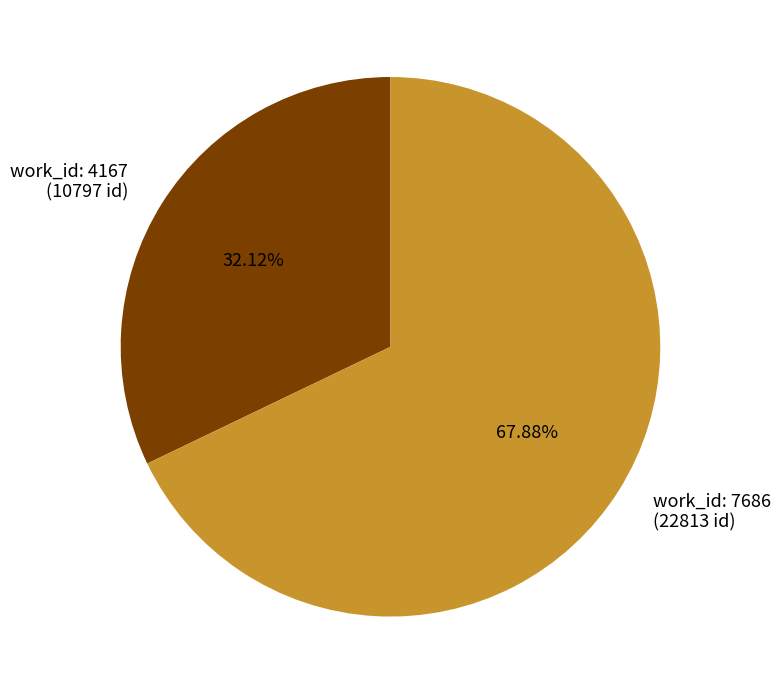

Rank the categories by value from highest to lowest.

work_id: 7686 (22813 id), work_id: 4167 (10797 id)